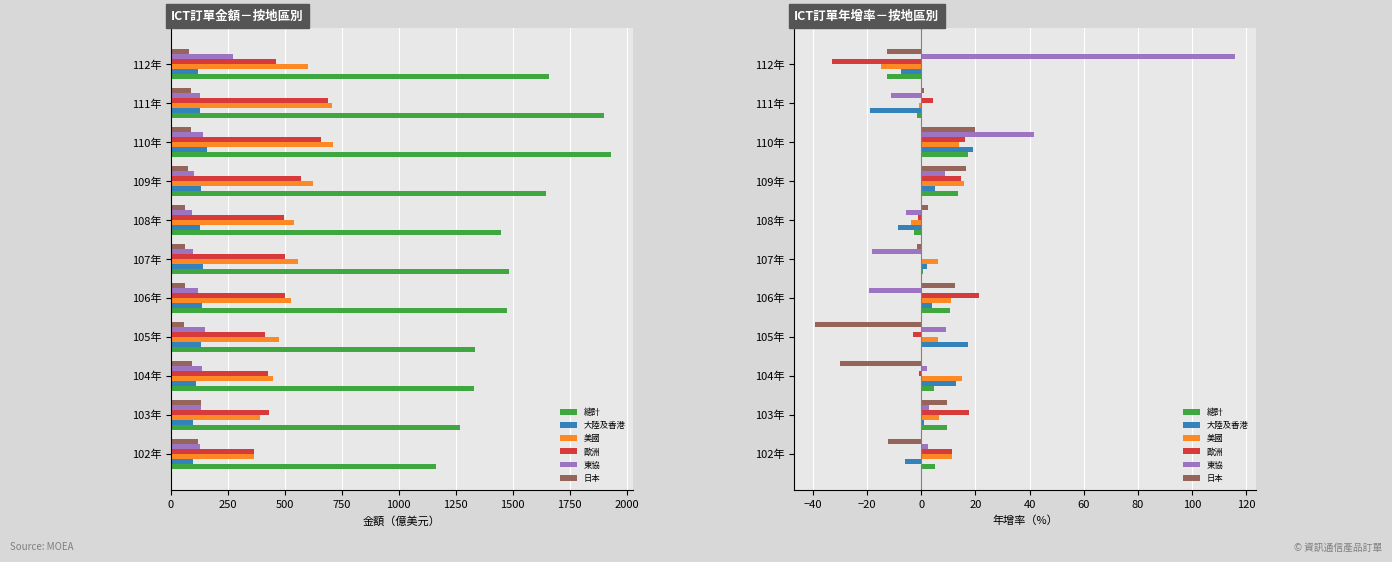

What is the sum of all 大陸及香港 values?

21.0